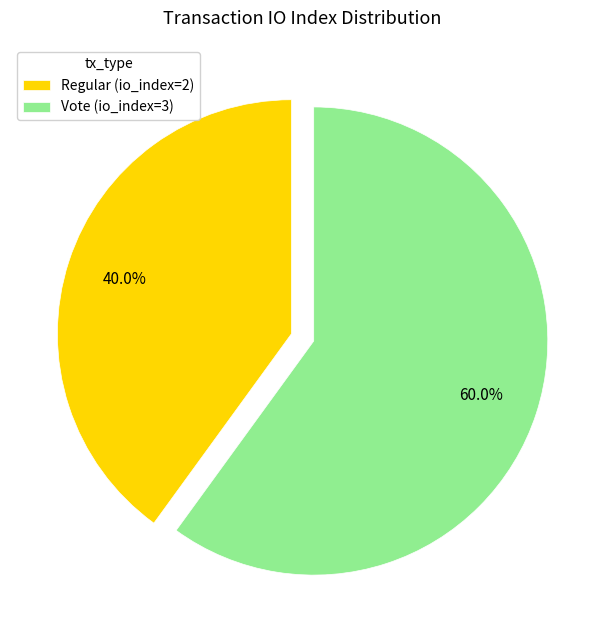

Between Regular (io_index=2) and Vote (io_index=3), which is larger?

Vote (io_index=3)